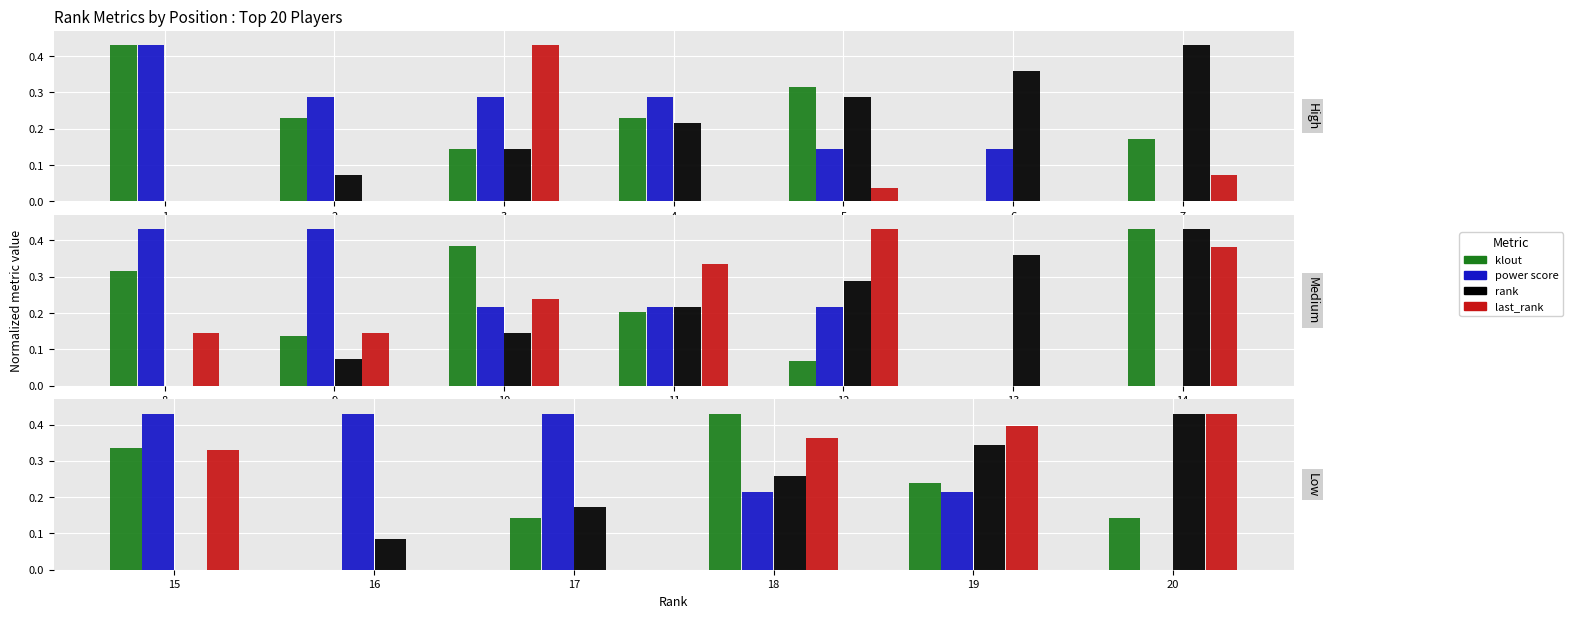

At which category does the chart reach its minimum across all series?

16